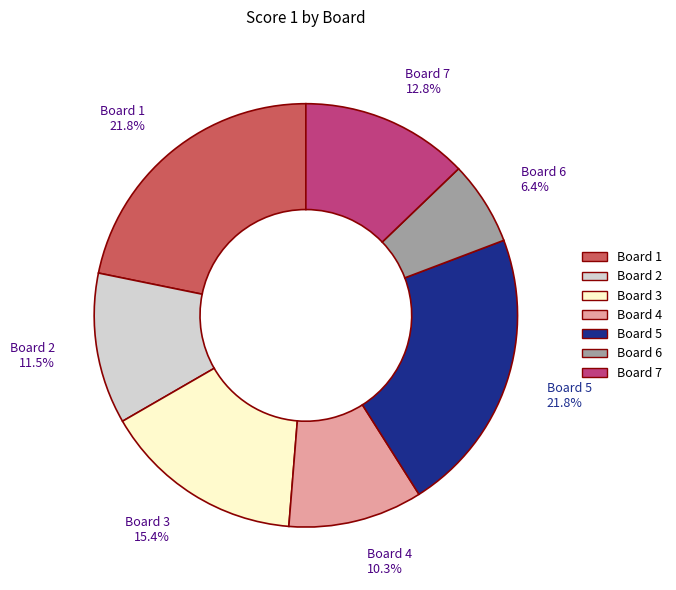

Between Board 3 and Board 5, which is larger?

Board 5